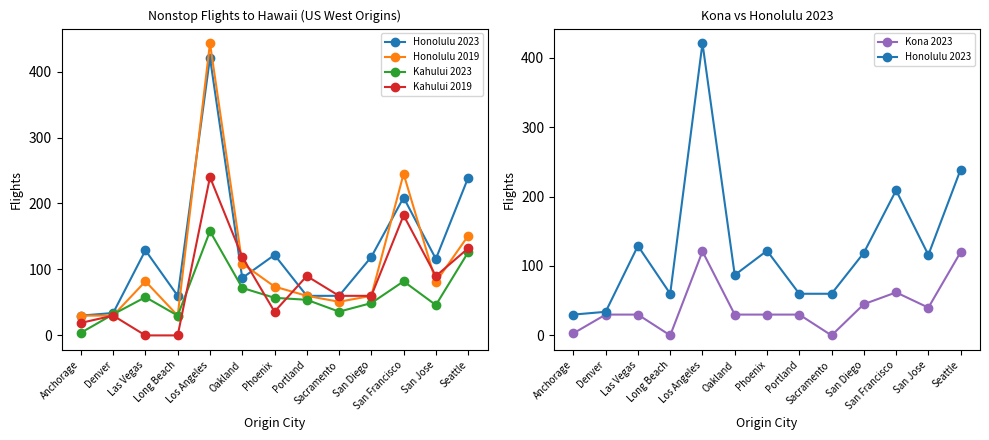

What is the sum of all Kona 2023 values?

541